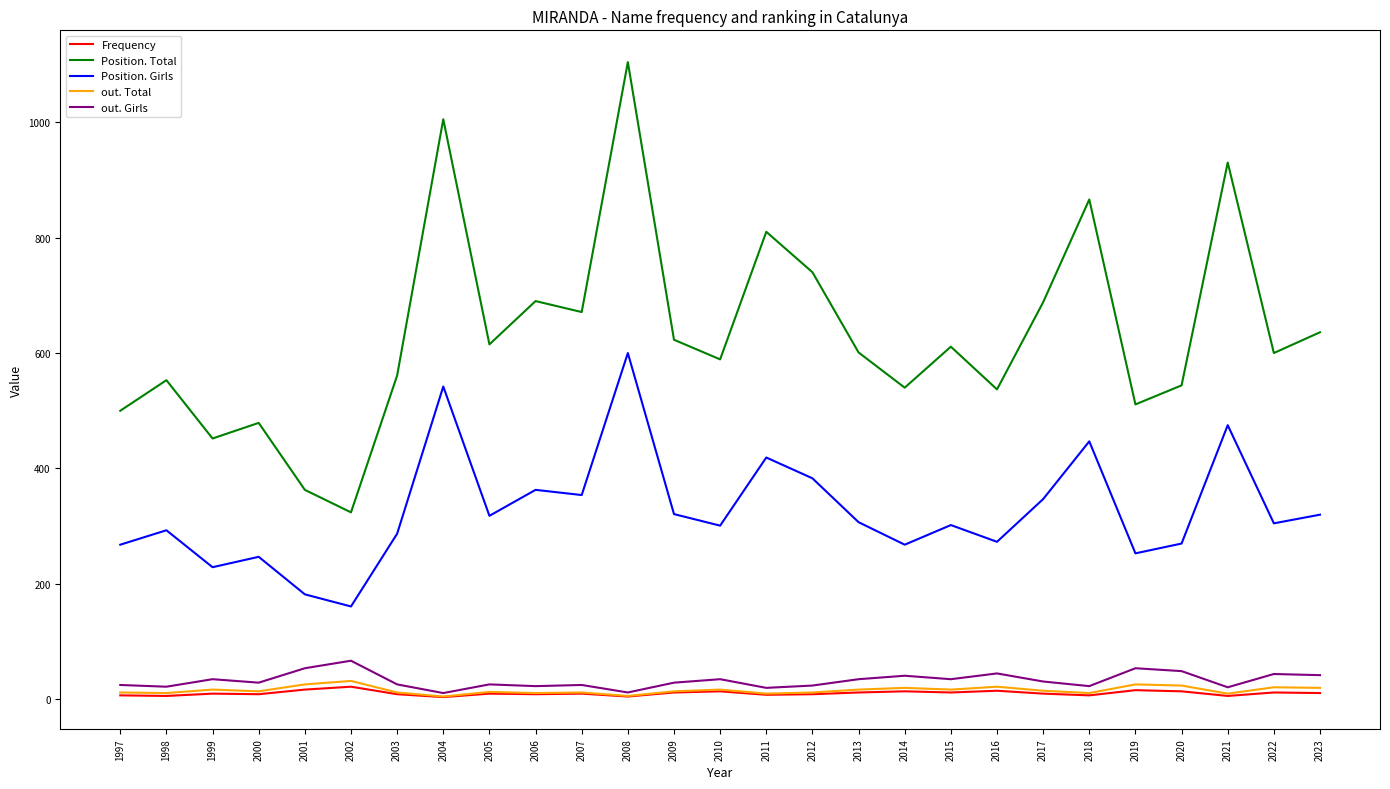

What is the maximum value shown in the chart?

1104